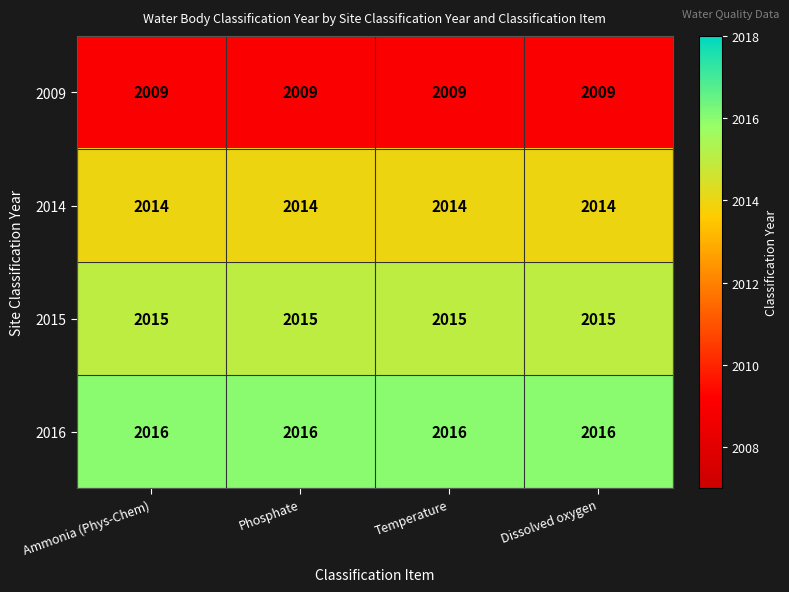

What is the total value across all series at Dissolved oxygen?

8054